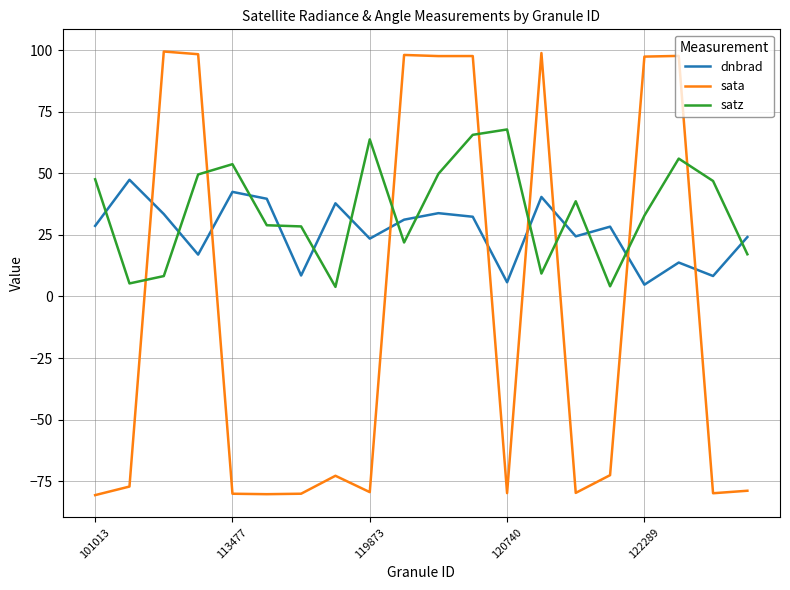

List the series in order of their overall mean, lowest first.

sata, dnbrad, satz